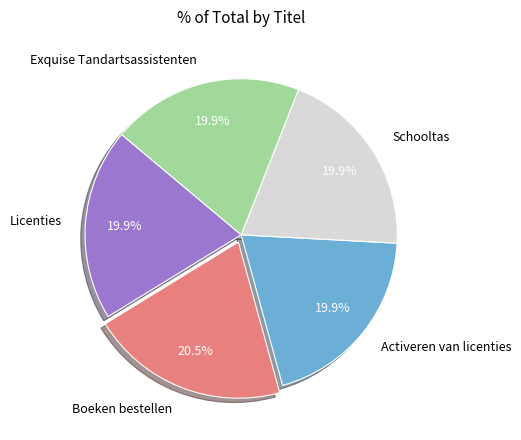

What is the largest slice in the pie chart?

Boeken bestellen